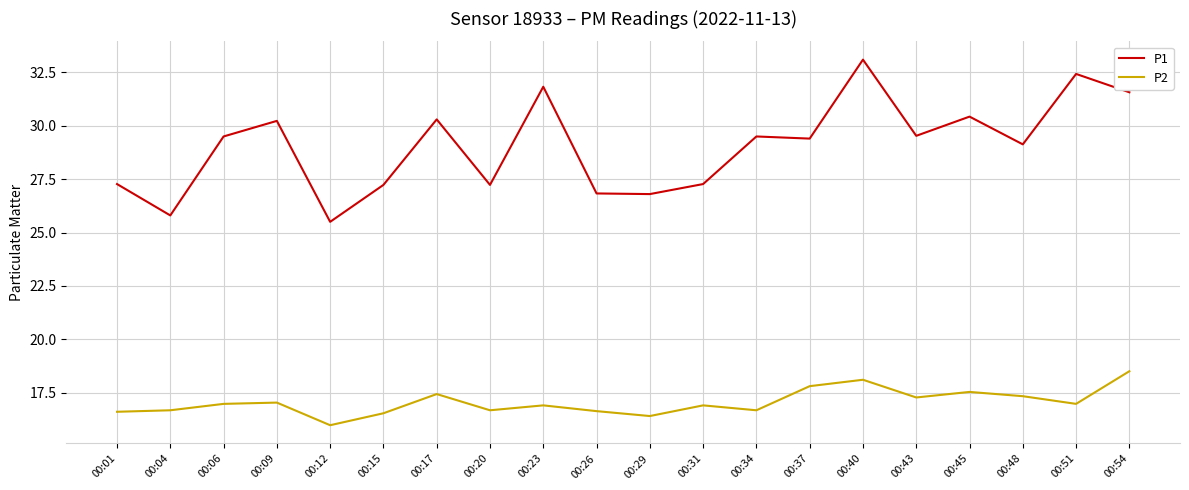

Rank the series by their maximum value, from lowest to highest.

P2, P1